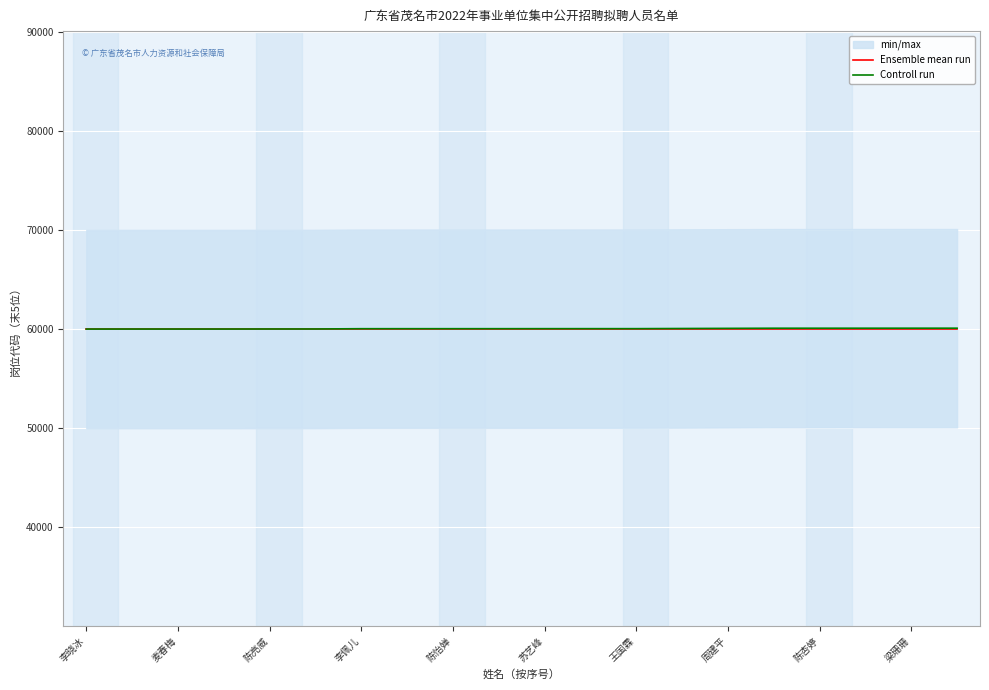

How many times do Controll run and Ensemble mean run cross each other?

1